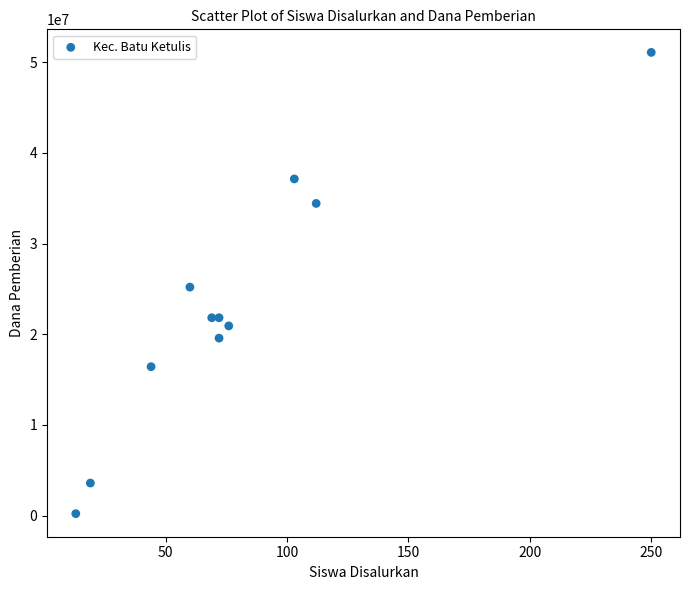

What is the average X value?

81